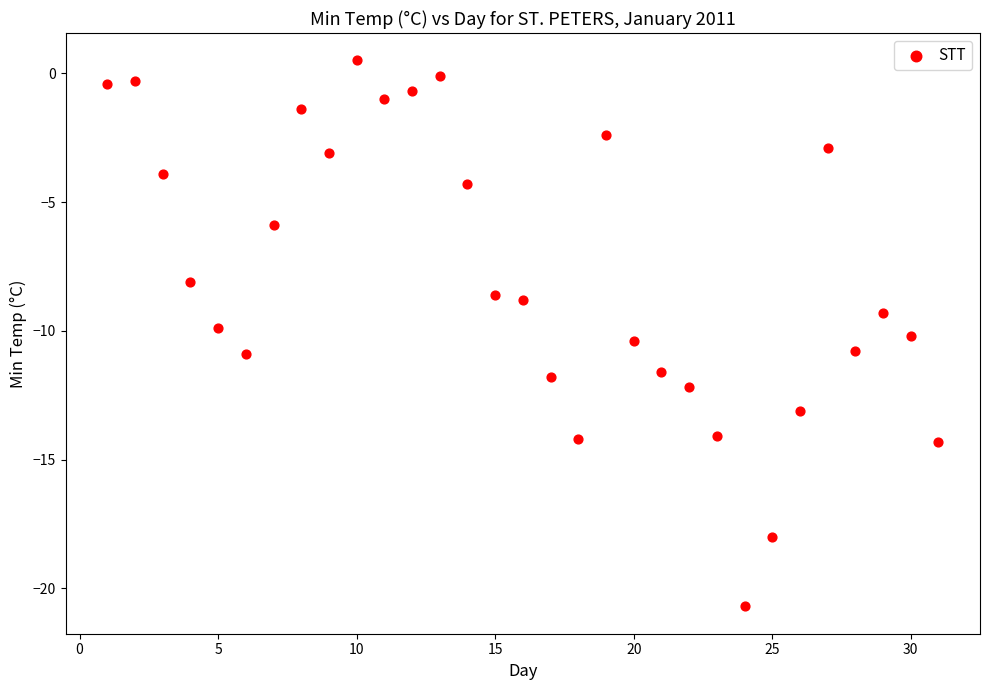

What is the range of Y values (max minus min)?

21.2